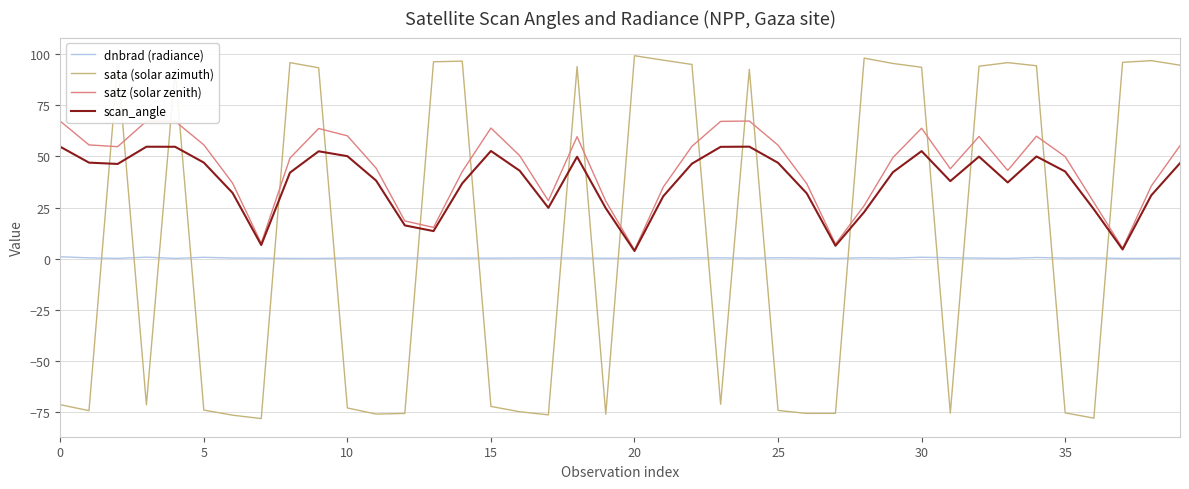

Which series has the widest spread of values?

sata (solar azimuth)